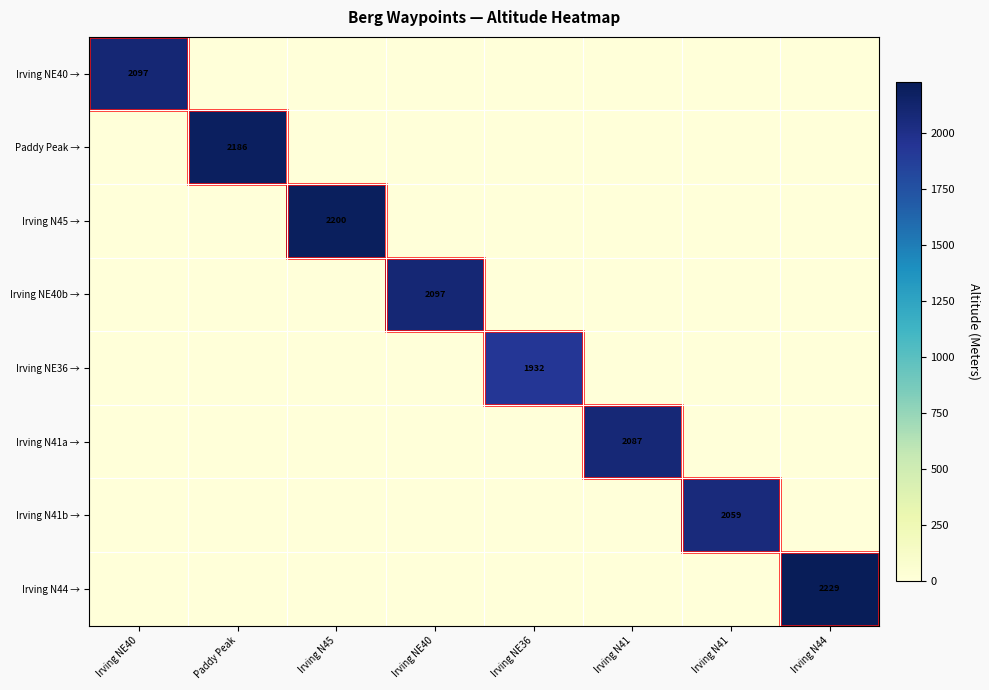

What is the approximate value of Irving N44 → at Irving N44, to the nearest 50?

2250